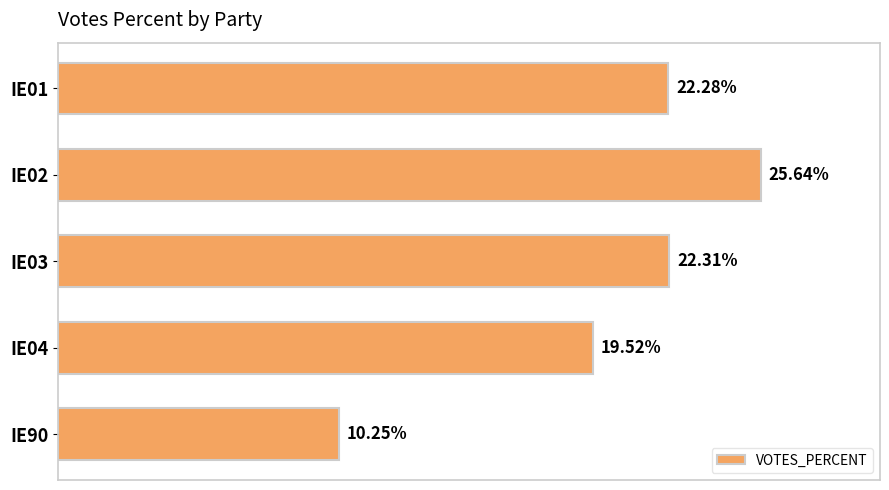

Which has a higher value, IE03 or IE02?

IE02